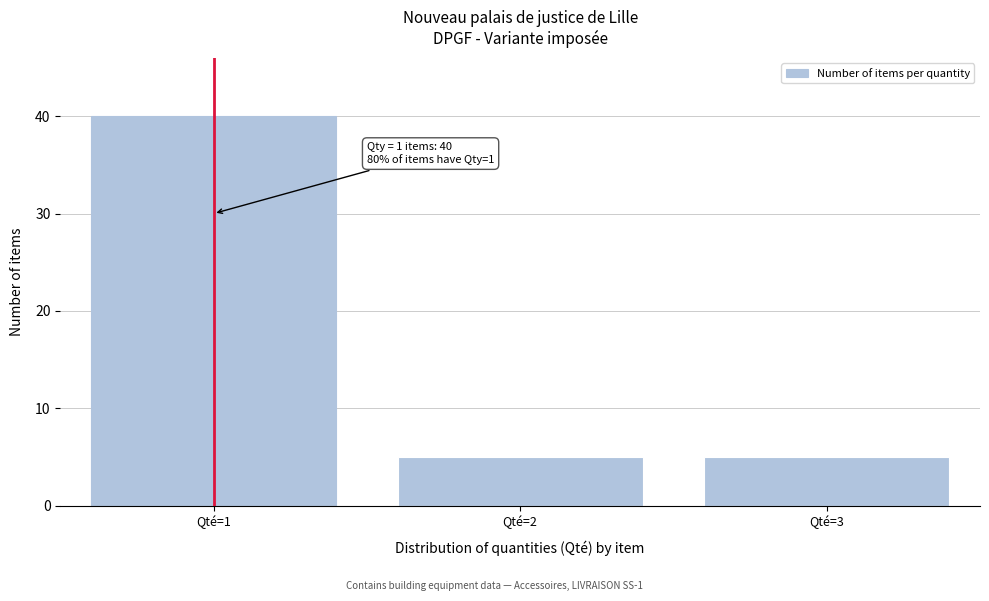

Reading right to left, extract all data points from this chart.

Qté=3=5	Qté=2=5	Qté=1=40